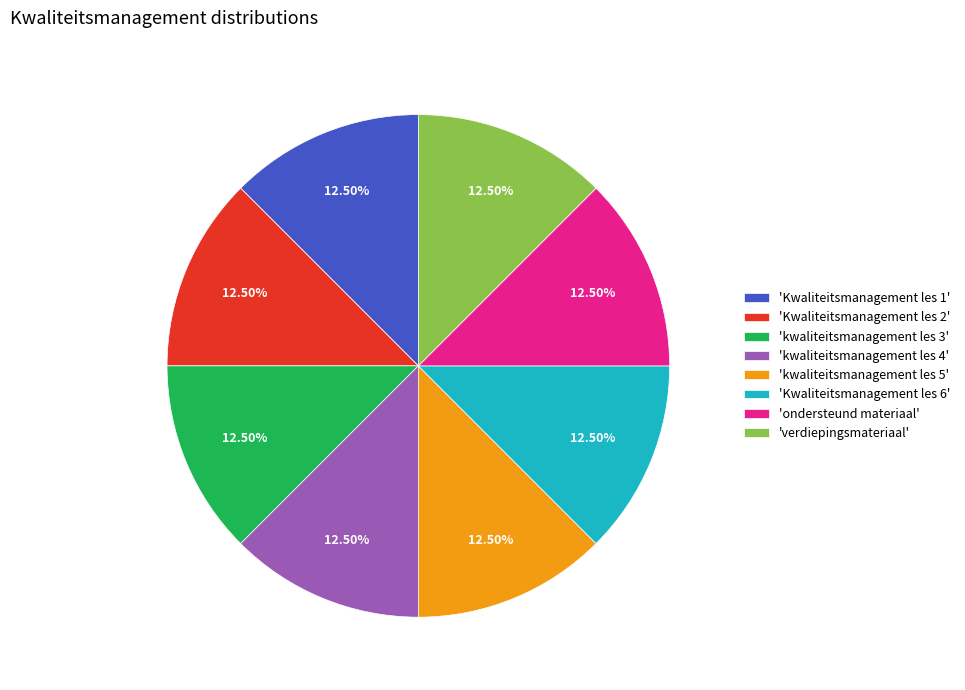

Is 'Kwaliteitsmanagement les 6' the majority of the pie?

No